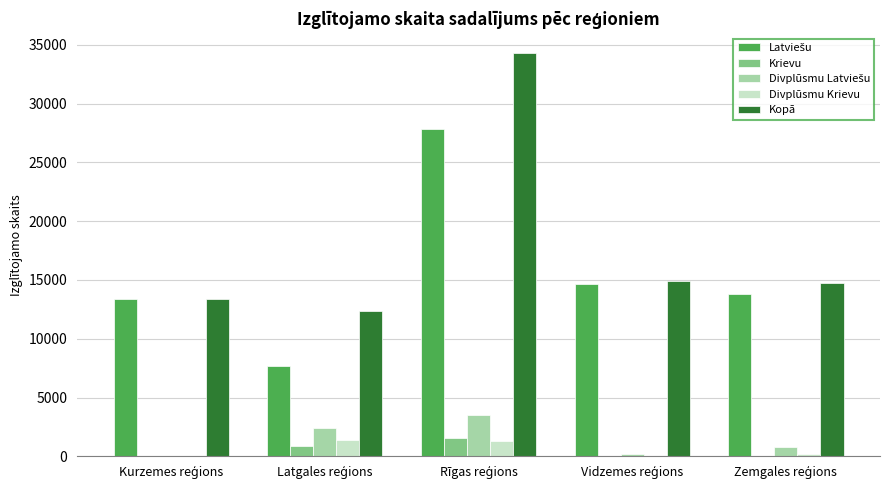

Which series has the largest total across all categories?

Kopā